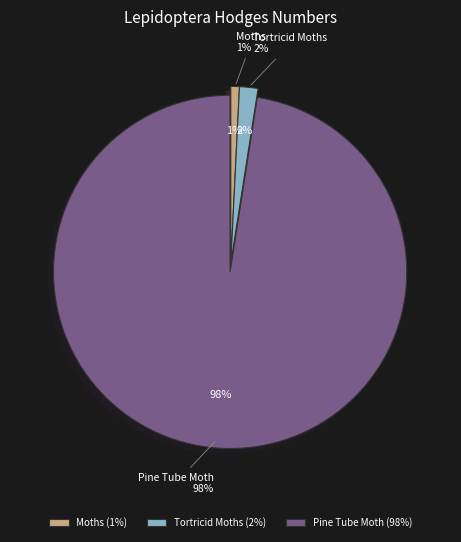

To the nearest percent, what is the average slice percentage?

33%